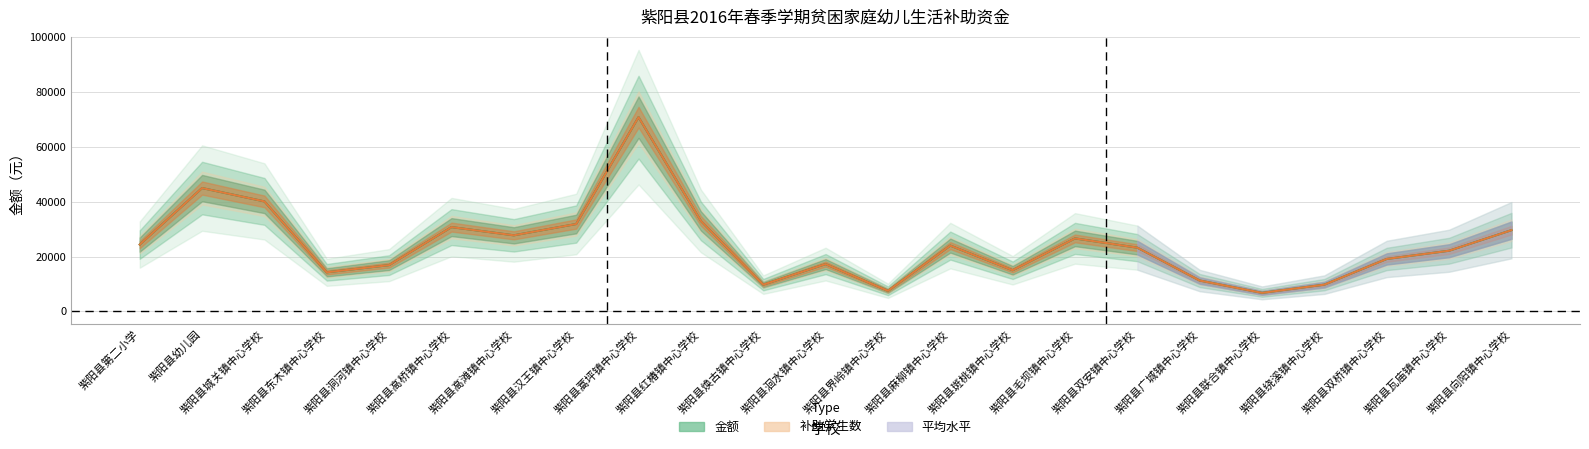

True or false: 金额 and 补助学生数 intersect in this chart.

False